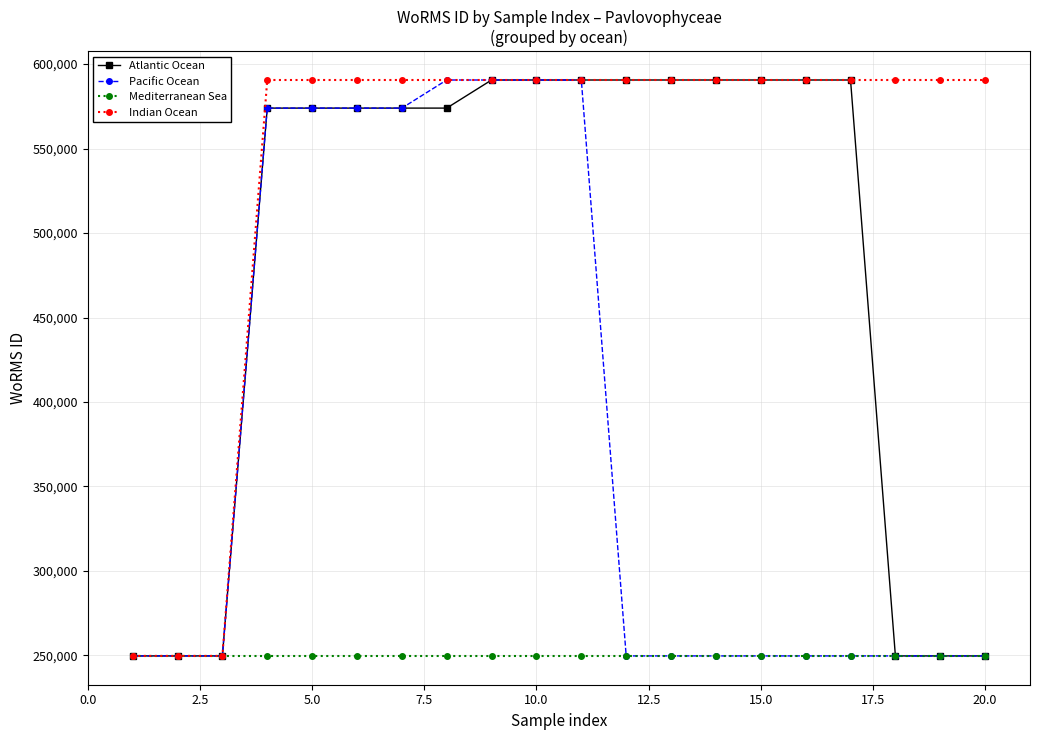

What is the smallest value displayed?

249731